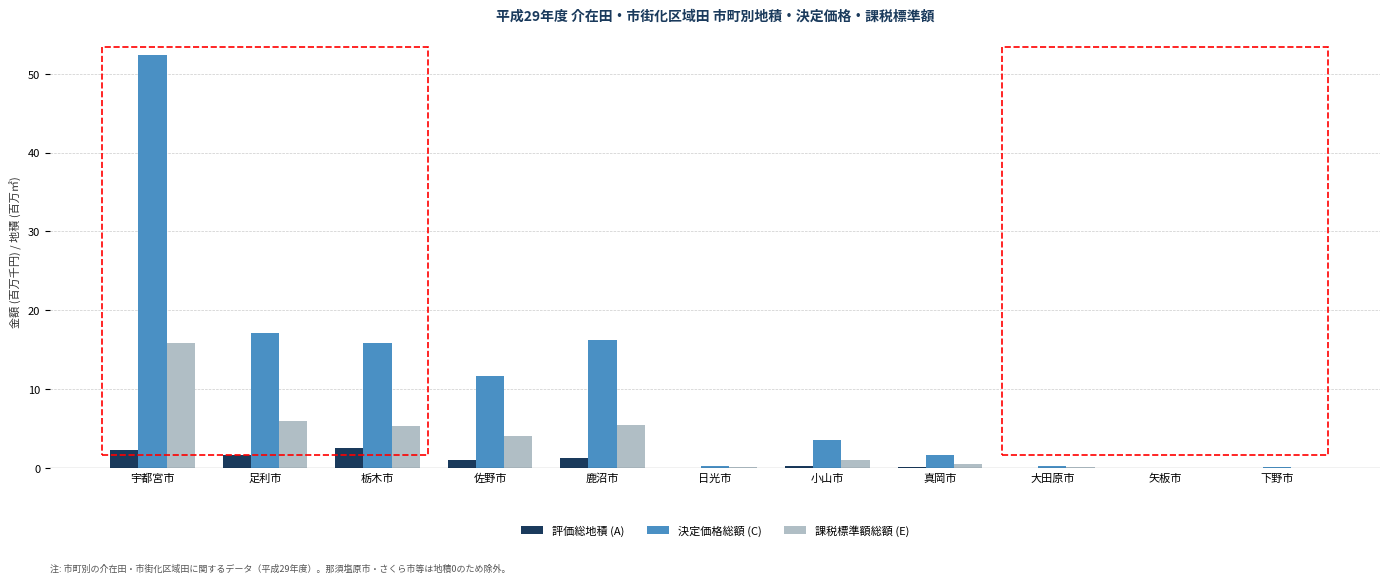

What is the sum of the 評価総地積 (A) values at 宇都宮市 and 佐野市?

3.3